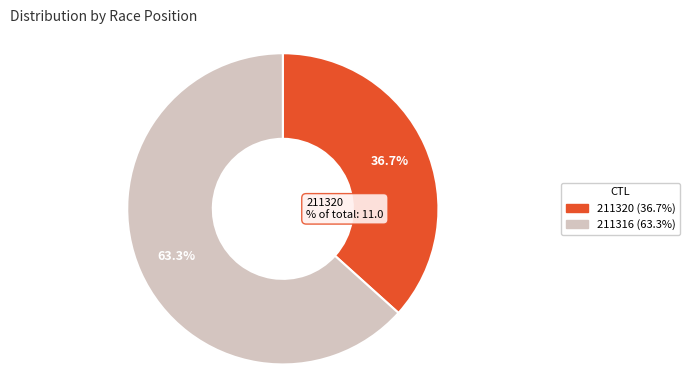

What is the total percentage of 211320 and 211316?

100.0%